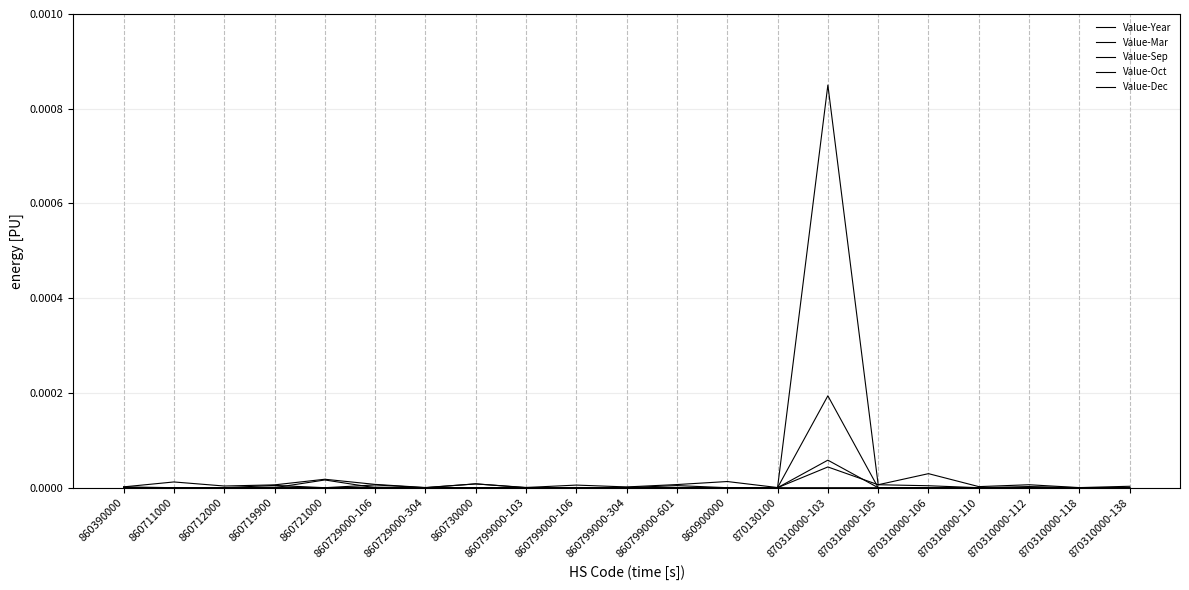

Is the value of Value-Oct at 860799000-106 greater than the value of Value-Mar at 870310000-110?

No